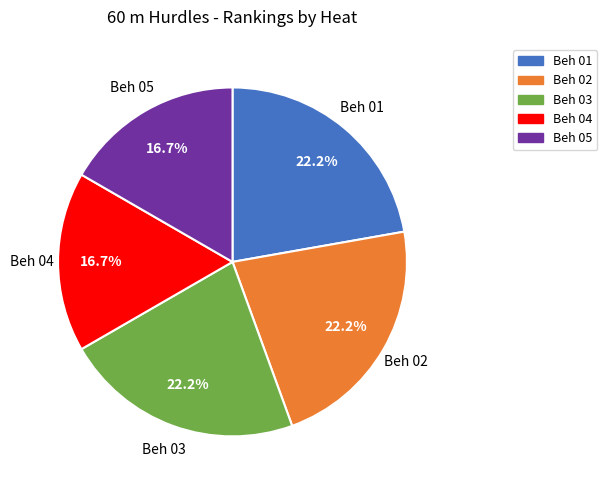

Is there a majority slice in this chart?

No